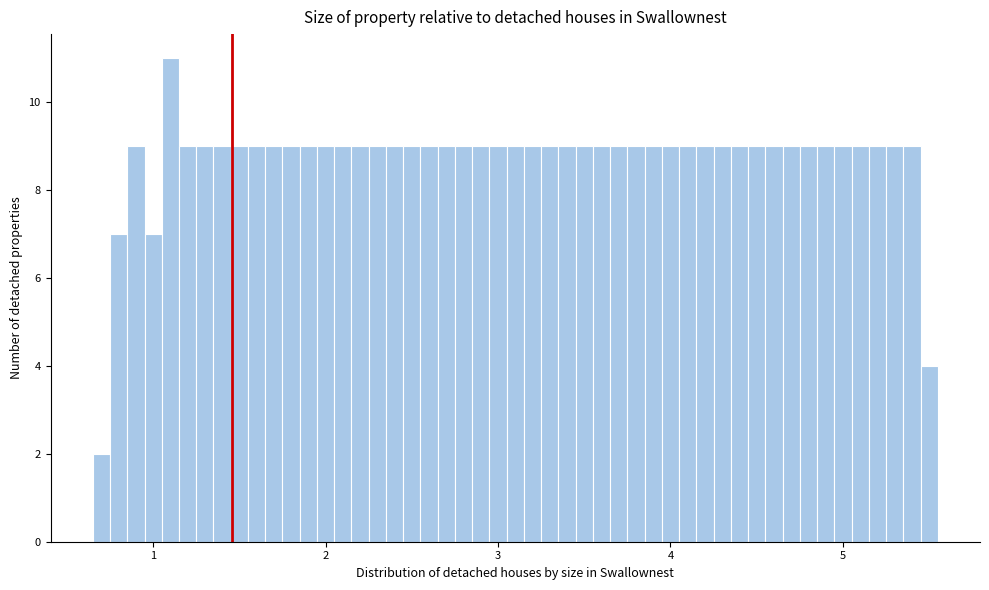

Read against the x-axis, roughly where is the centre of the tallest bar?

1.1